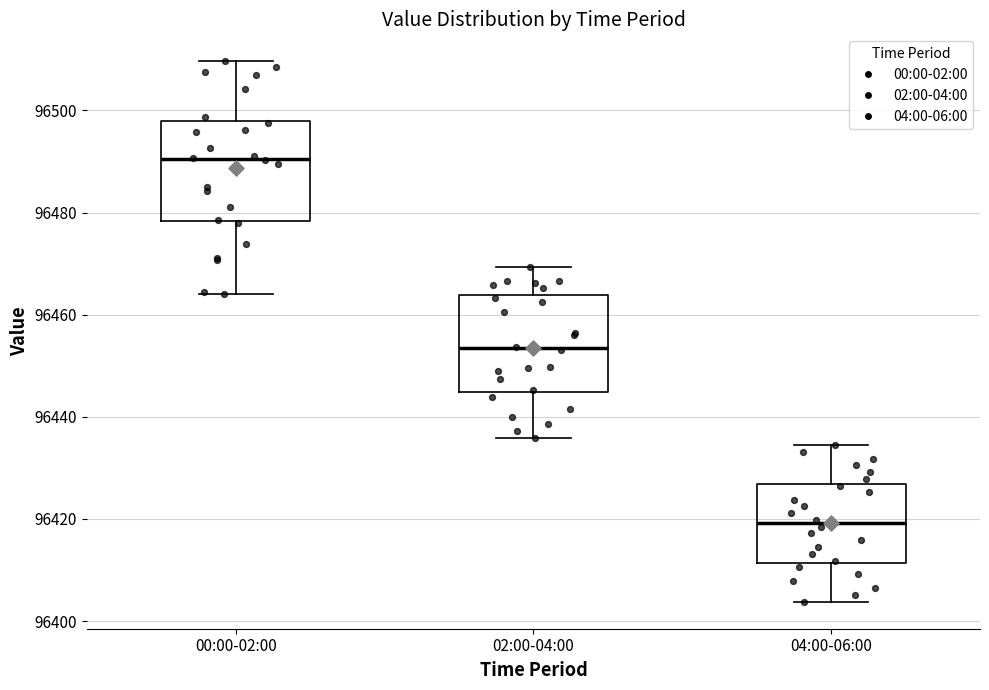

Where does the upper whisker of the box for 04:00-06:00 end on the y-axis? The values are not printed on the chart, so give them approximately, as read against the axis.

96434